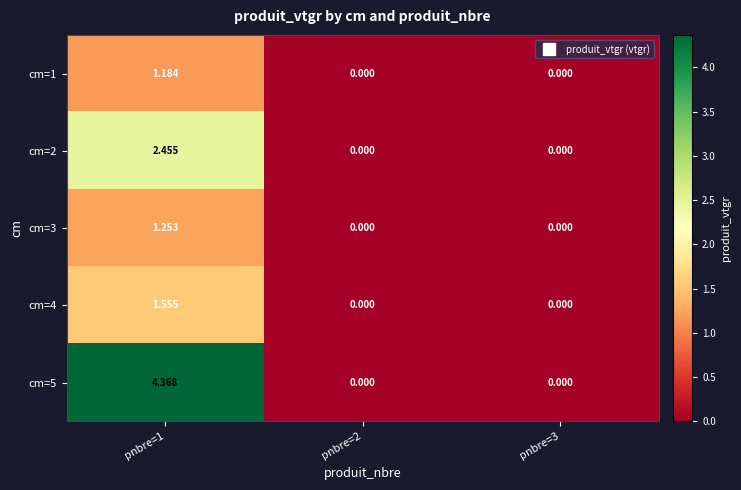

Rank the series by their maximum value, from lowest to highest.

cm=1, cm=3, cm=4, cm=2, cm=5